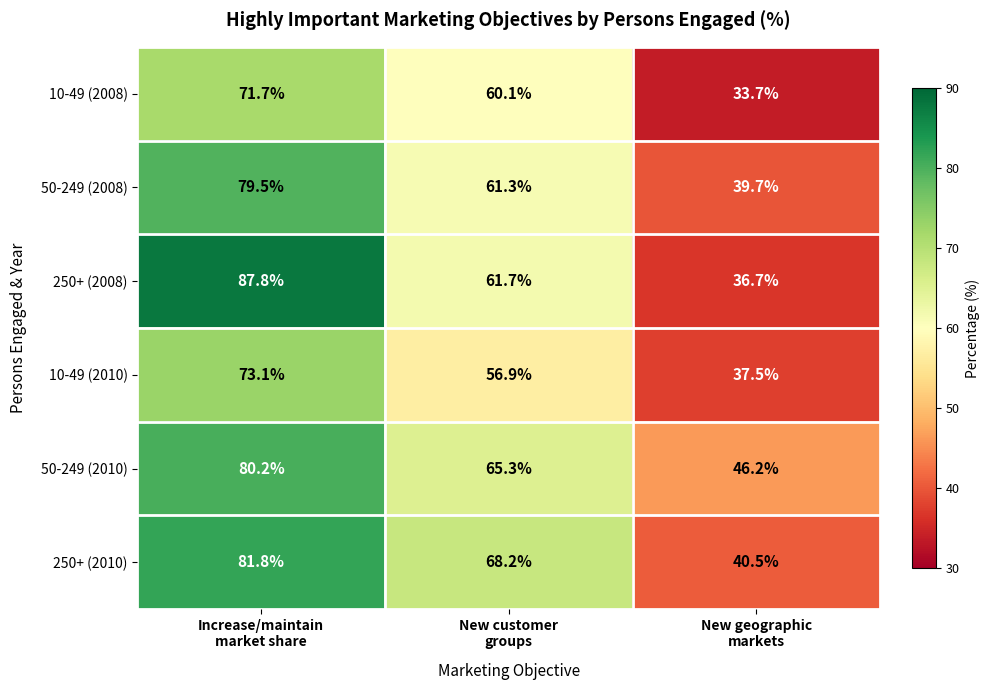

Which series has the widest spread of values?

250+ (2008)